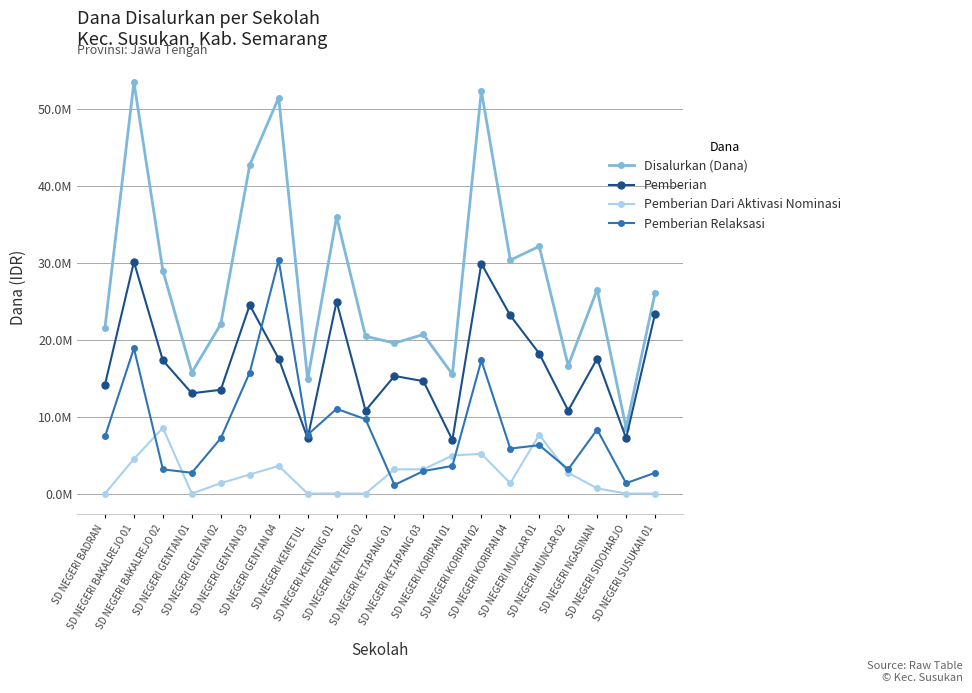

True or false: Disalurkan (Dana) has more than 1 points higher than both neighbors.

True